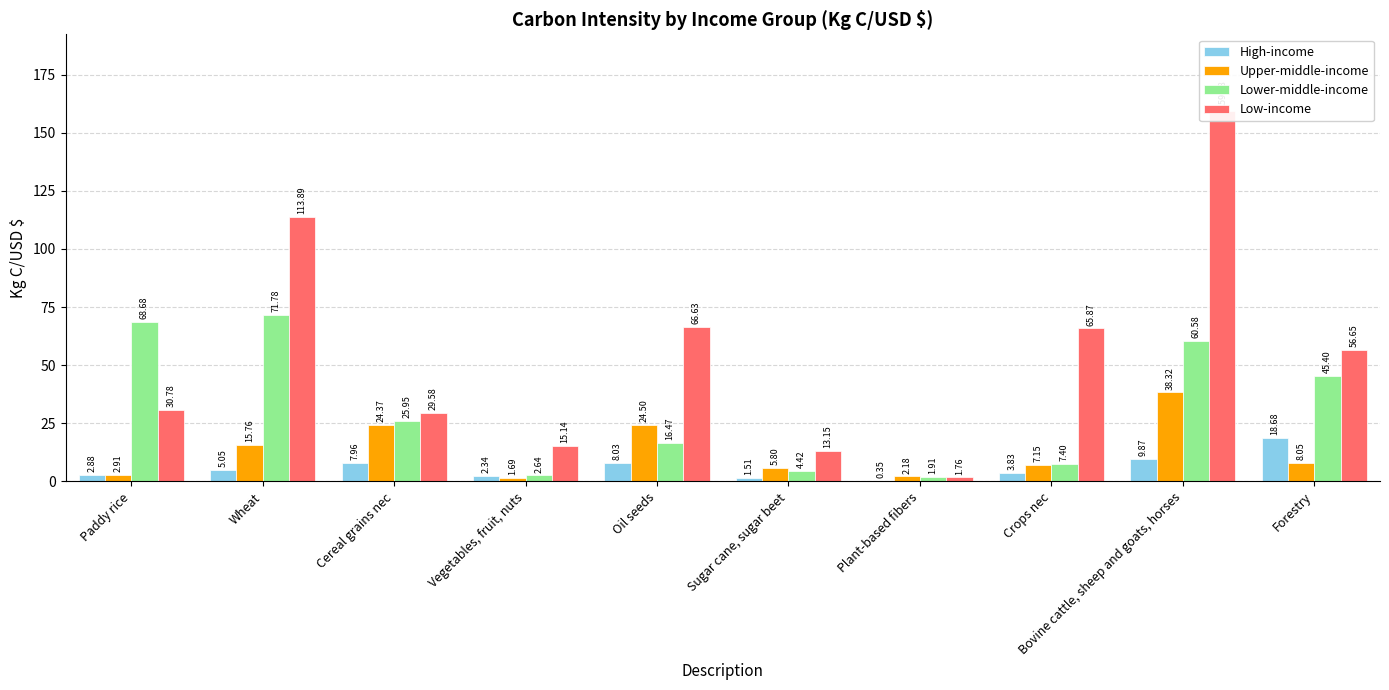

What is the difference between the maximum and minimum values in the Upper-middle-income series?

36.6